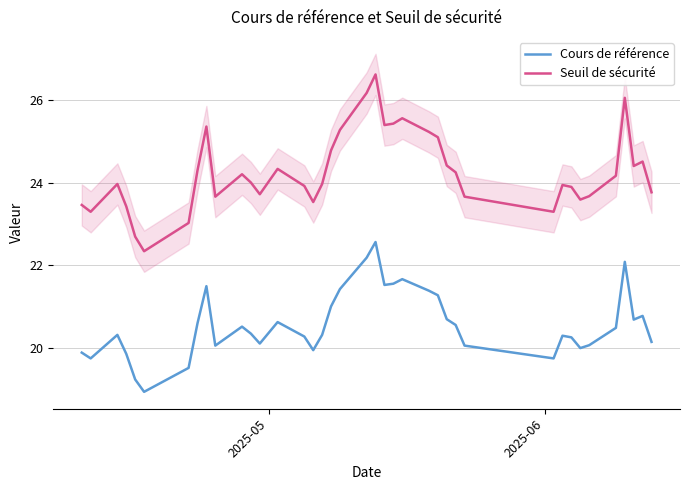

True or false: Cours de référence and Seuil de sécurité cross at least once.

False